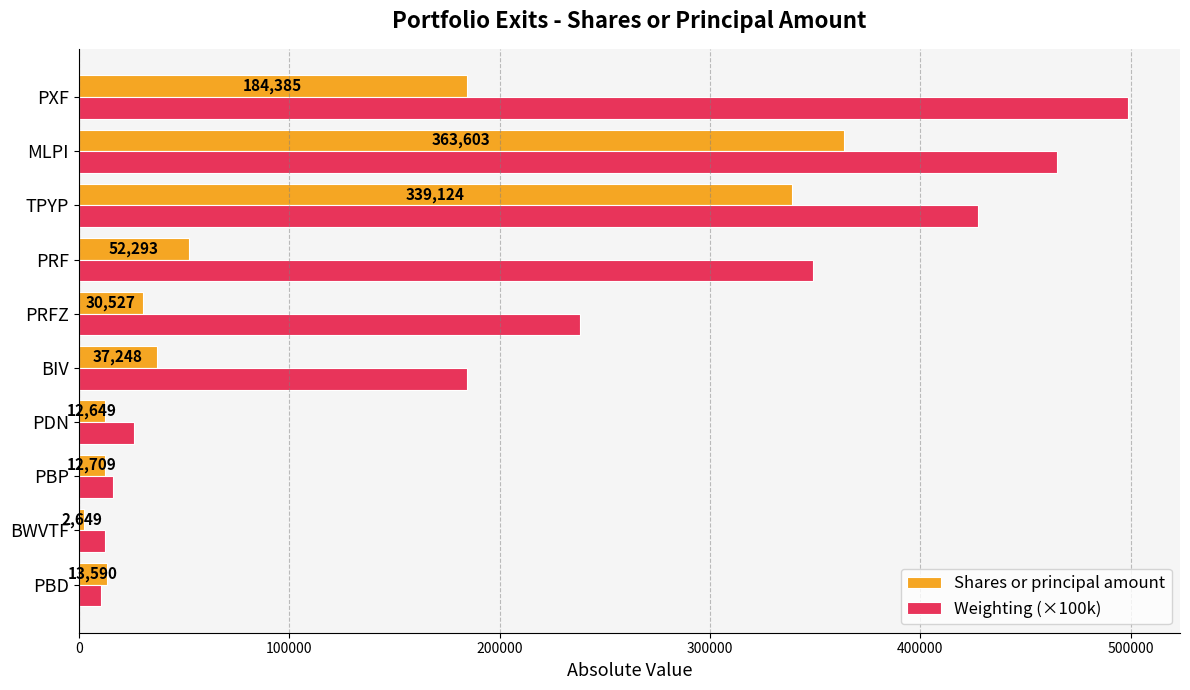

At which category is the sum across all series the highest?

MLPI